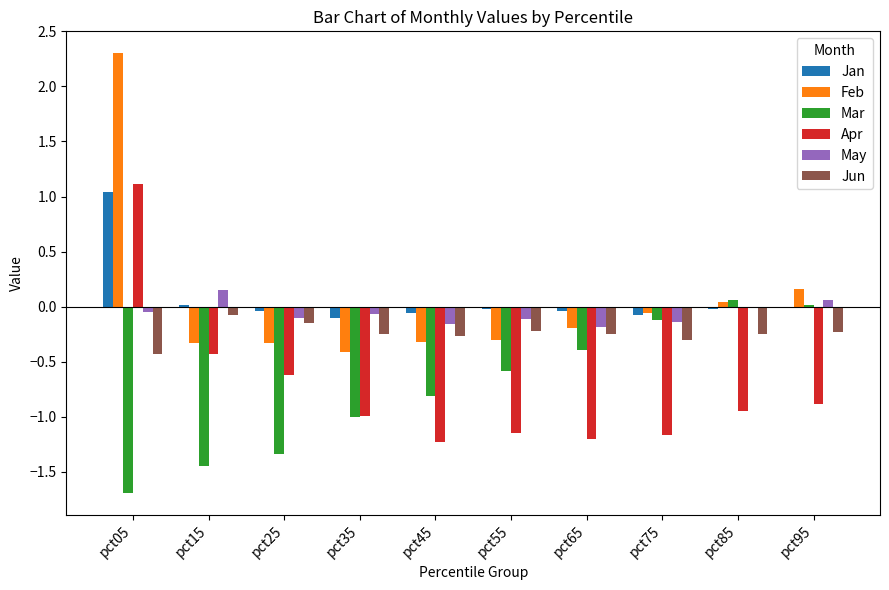

What is the total value across all series at pct15?

-2.1